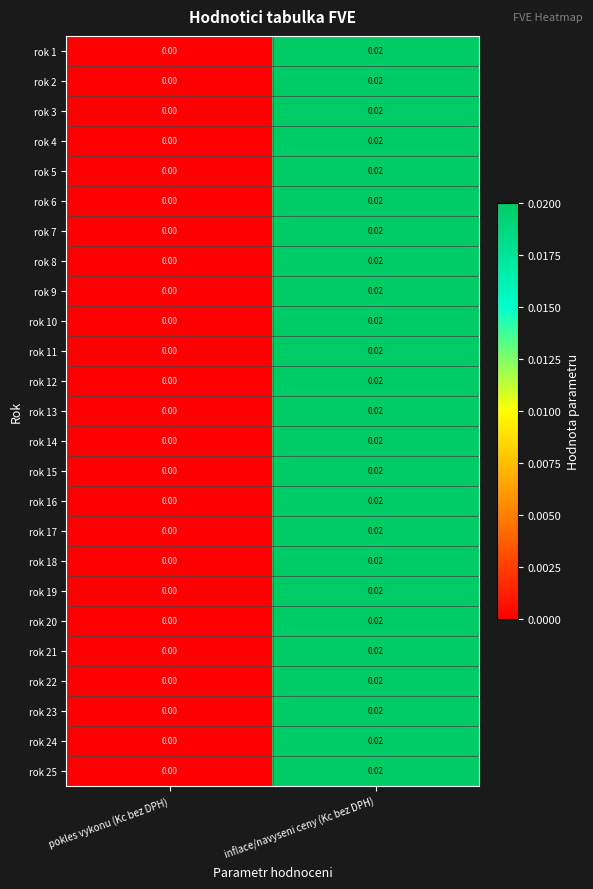

At which category is the sum across all series the highest?

inflace/navyseni ceny (Kc bez DPH)